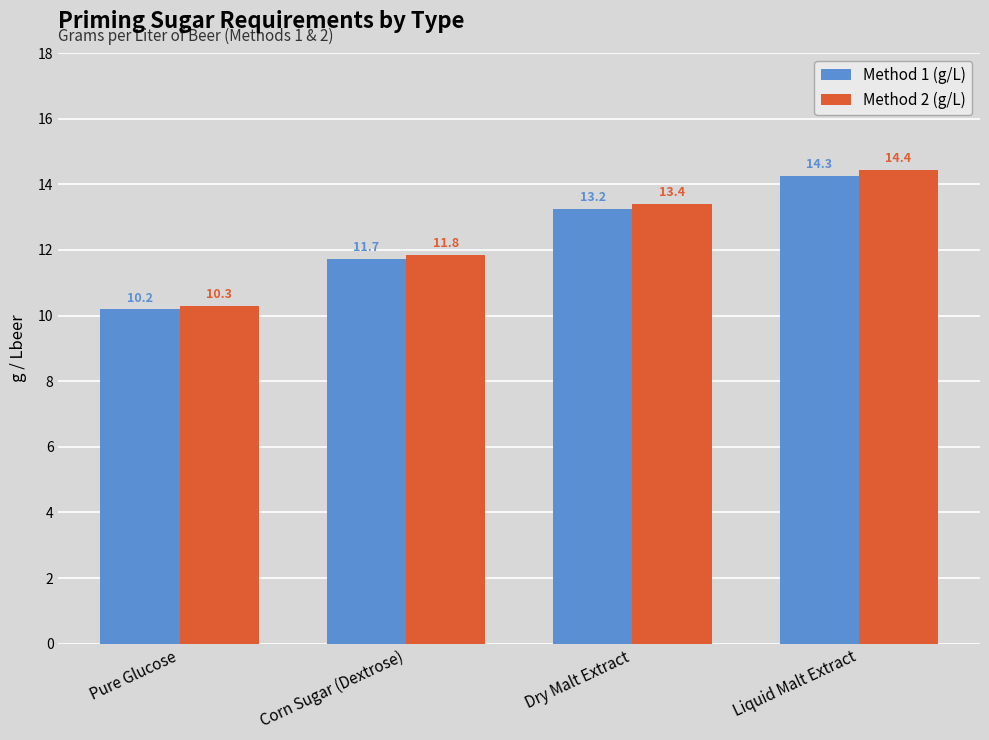

What is the spread (max minus min) of values at Dry Malt Extract?

0.2